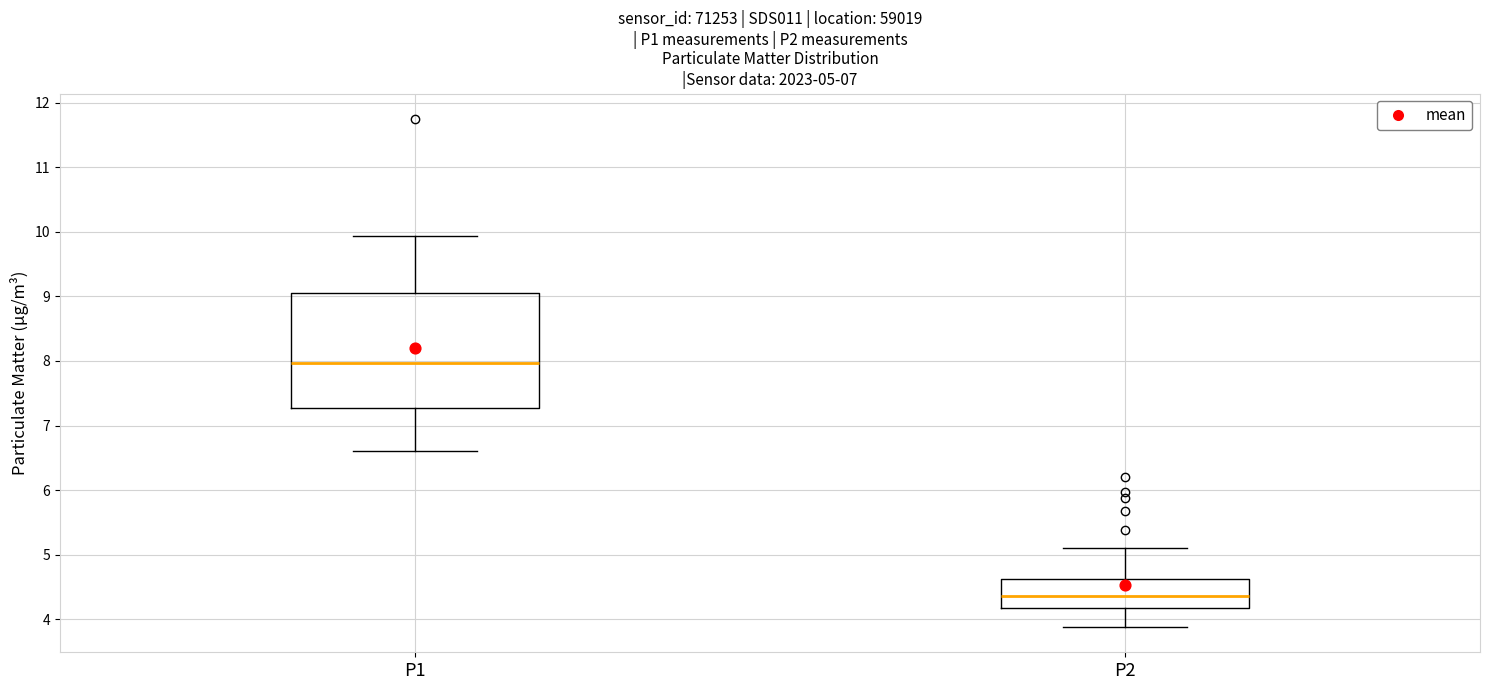

Which box is the tallest, from its lower edge to its upper edge?

P1